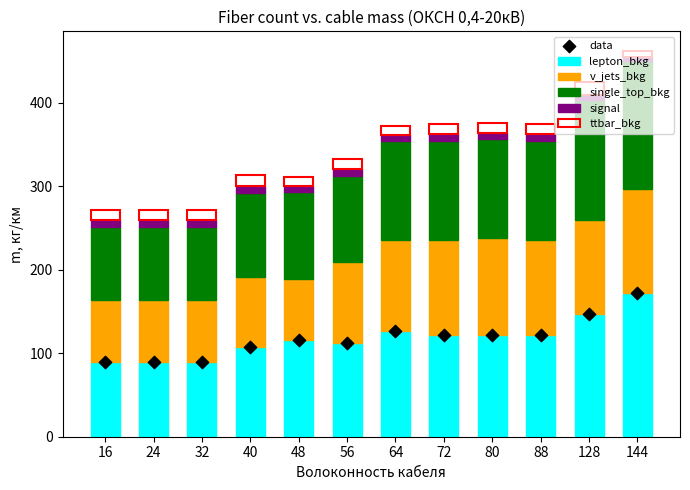

Which series contains the highest Y value?

lepton_bkg